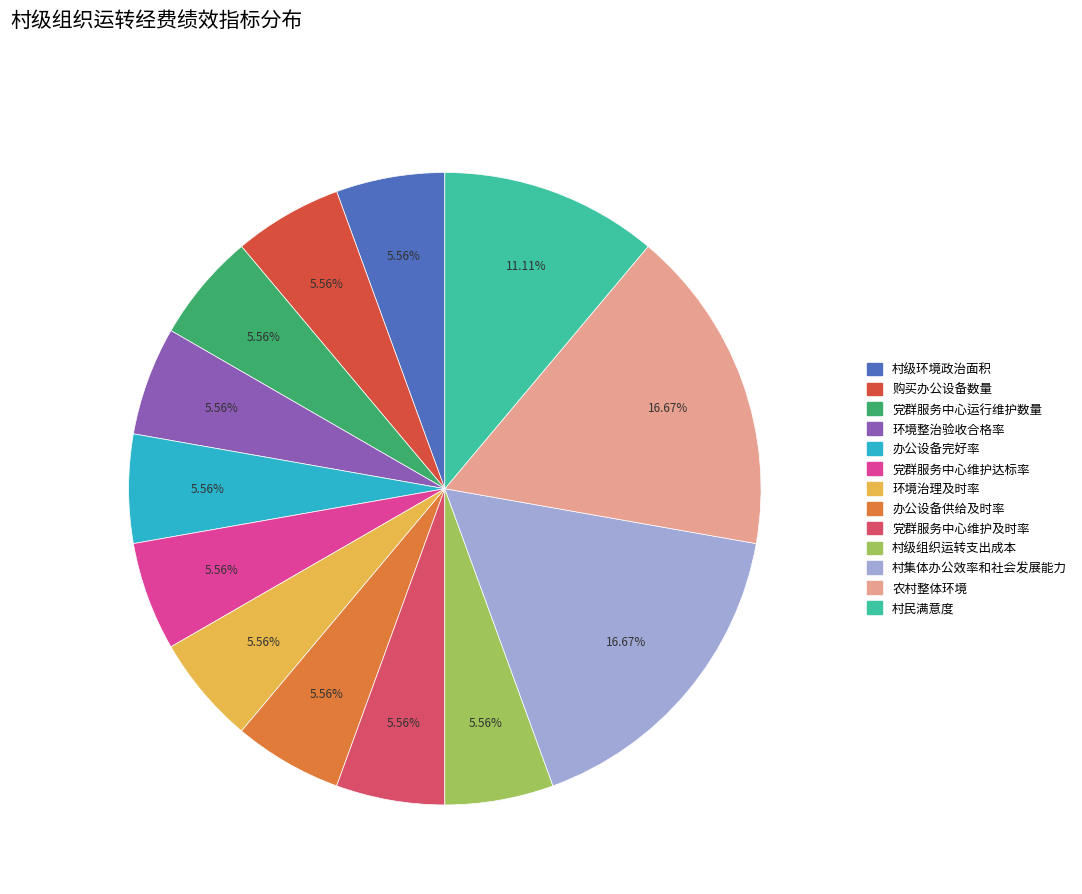

To the nearest percent, what portion does 党群服务中心运行维护数量 represent?

6%